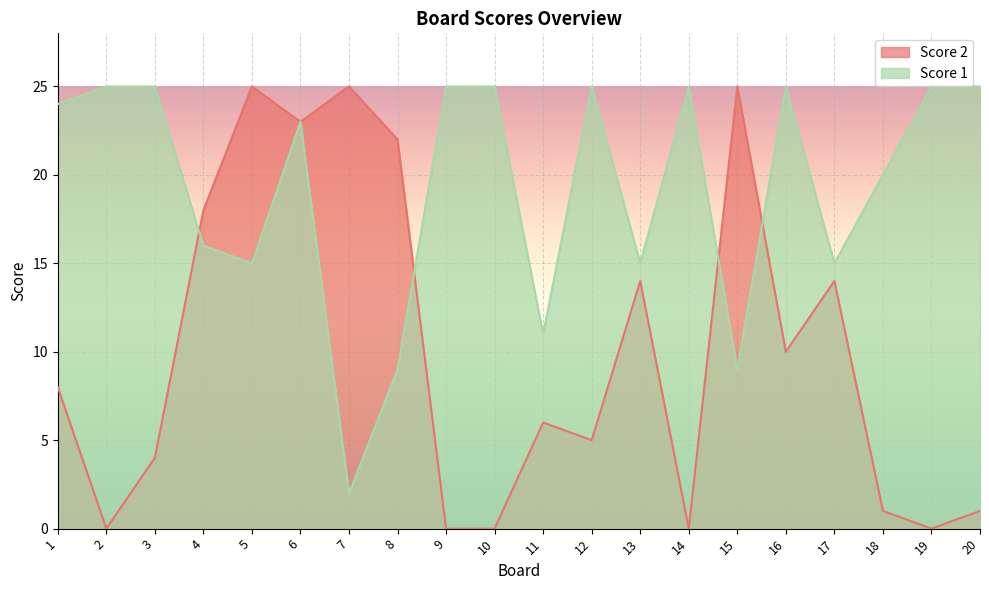

The value of Score 2 at 3 is 2. True or false?

False